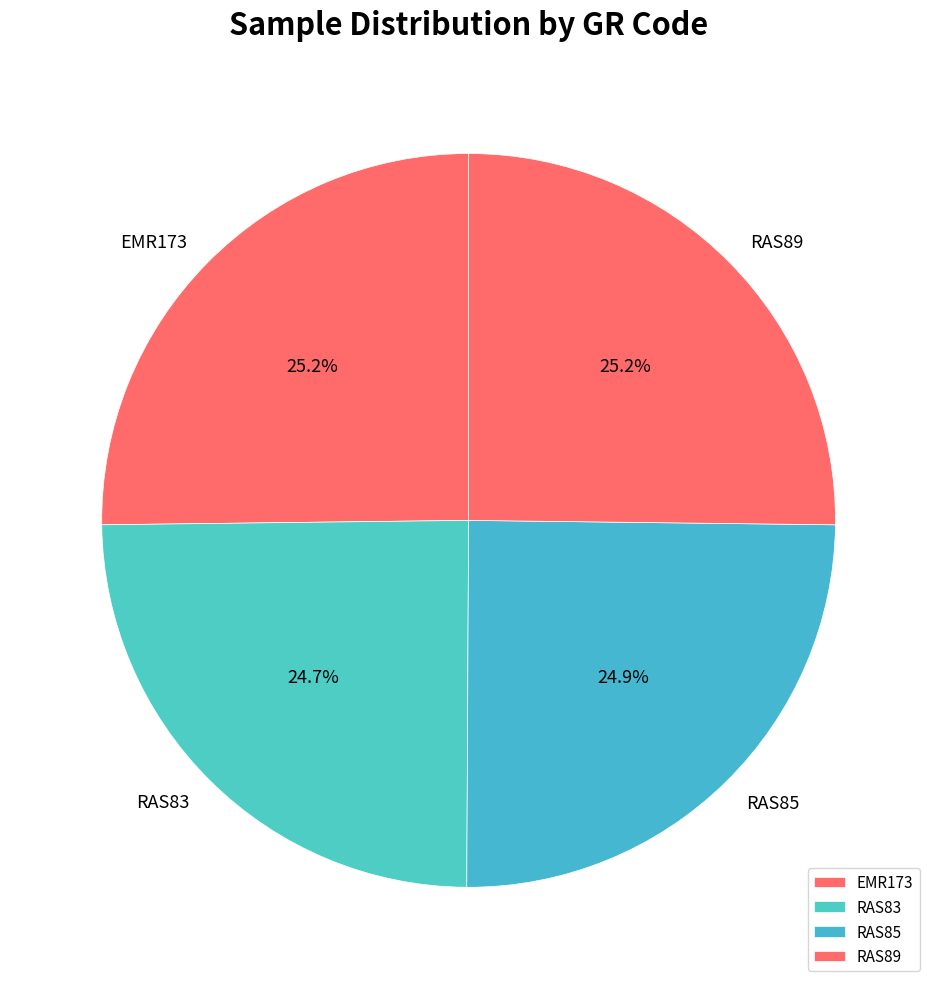

Is there any slice that represents more than half of the pie?

No